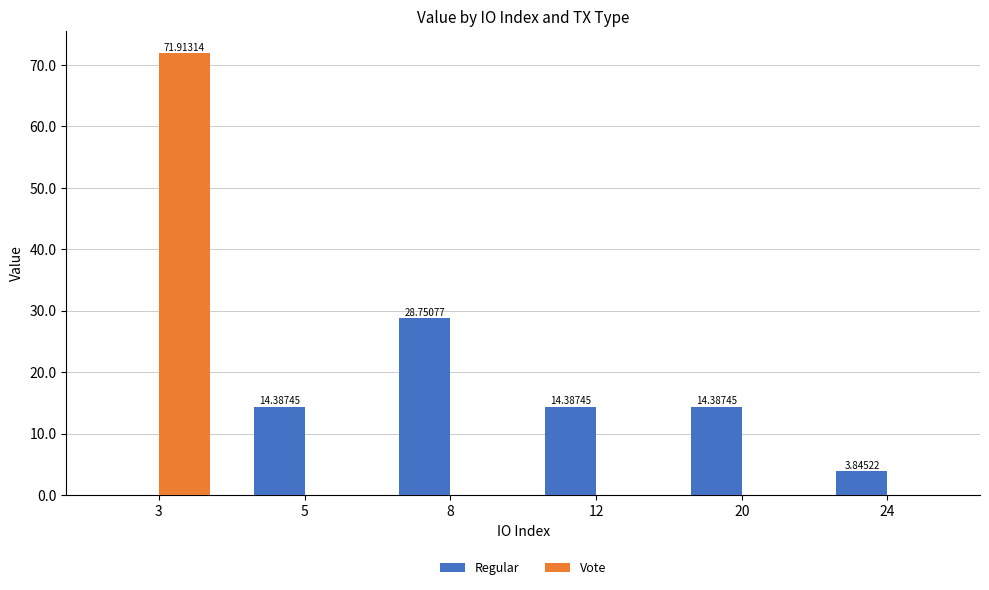

Which series has the widest spread of values?

Vote